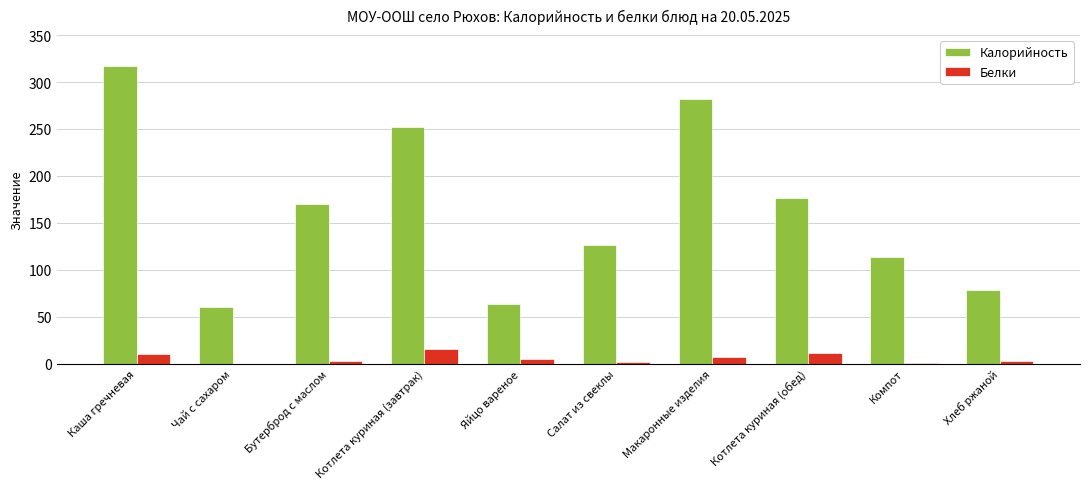

What is the approximate value of Белки at Салат из свеклы?

1.3